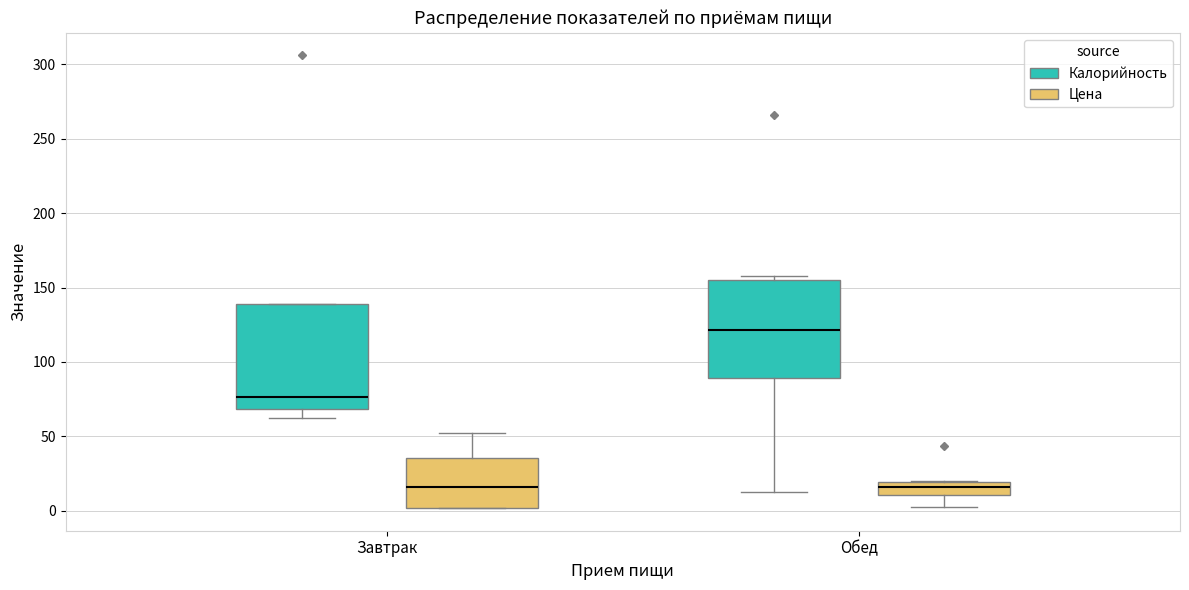

Where is the lower edge of the box for Завтрак (Калорийность) on the y-axis? The values are not printed on the chart, so give them approximately, as read against the axis.

70